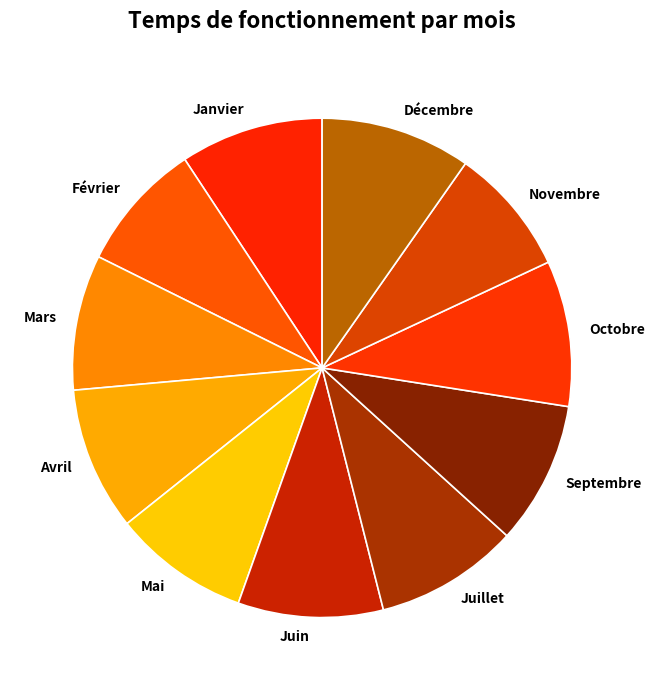

Is the sum of Novembre and Juillet greater than half?

No